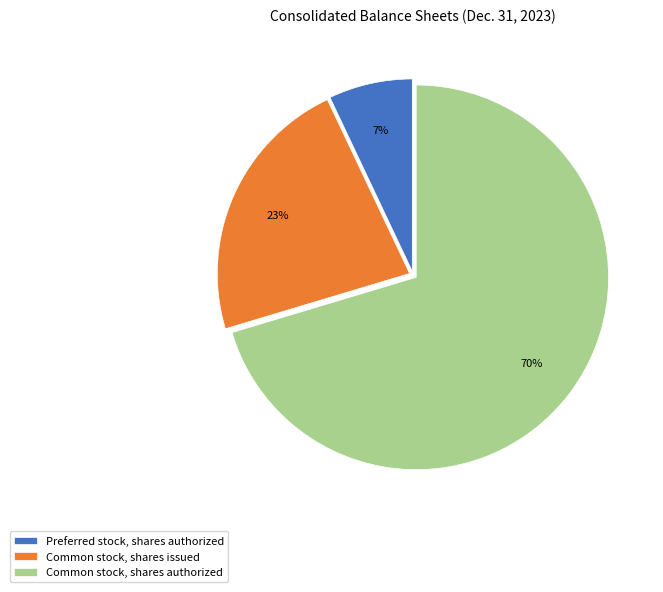

Rank the categories by value from lowest to highest.

Preferred stock, shares authorized, Common stock, shares issued, Common stock, shares authorized